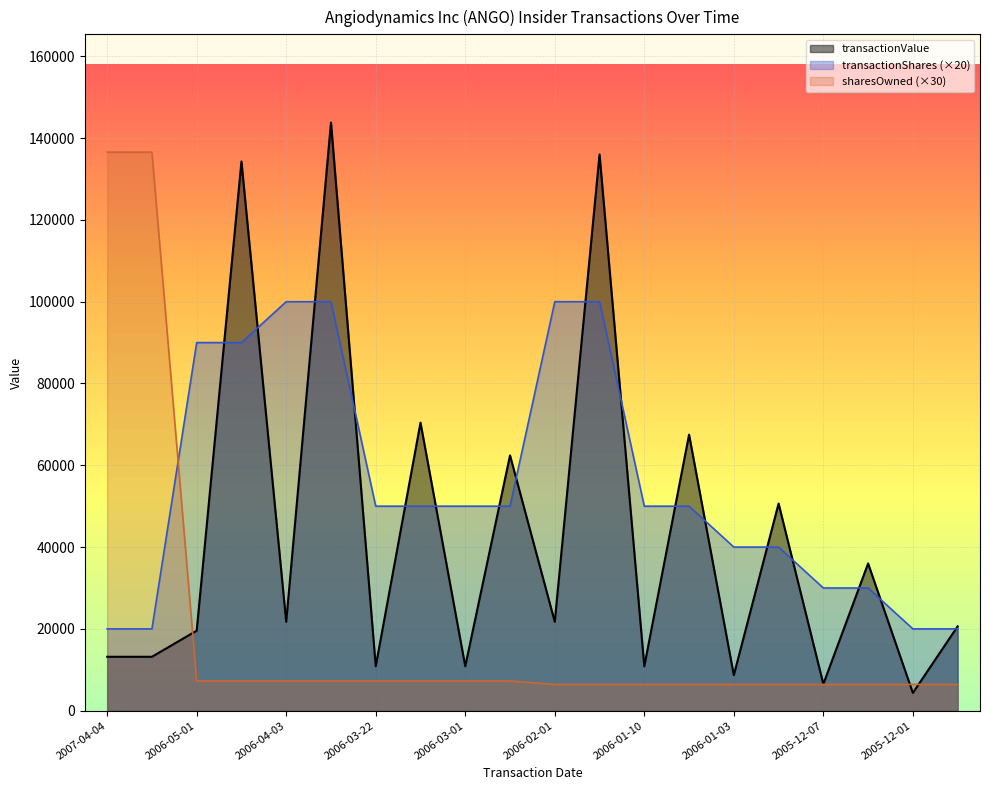

Which series has the largest range (max minus min)?

transactionValue